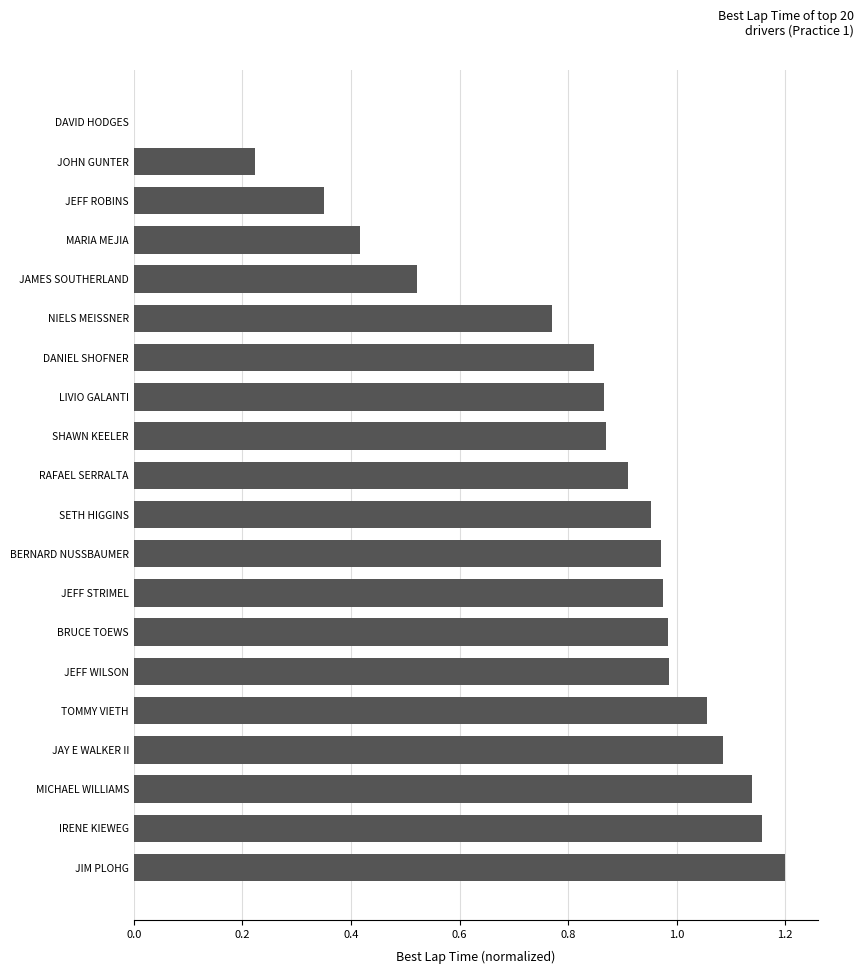

How many positive values are there?

19